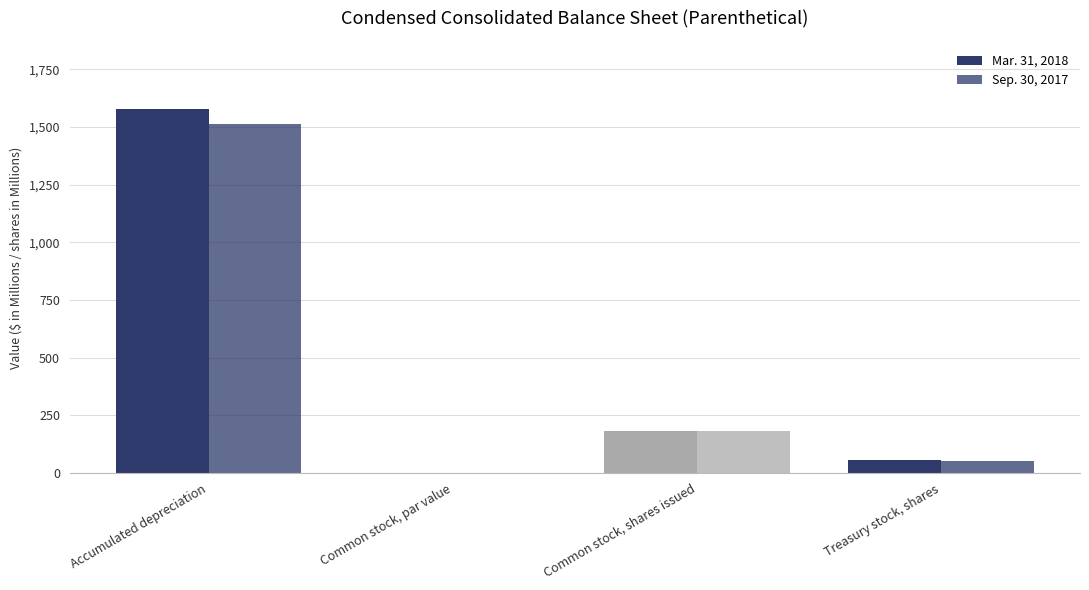

Are the bars horizontal?

No